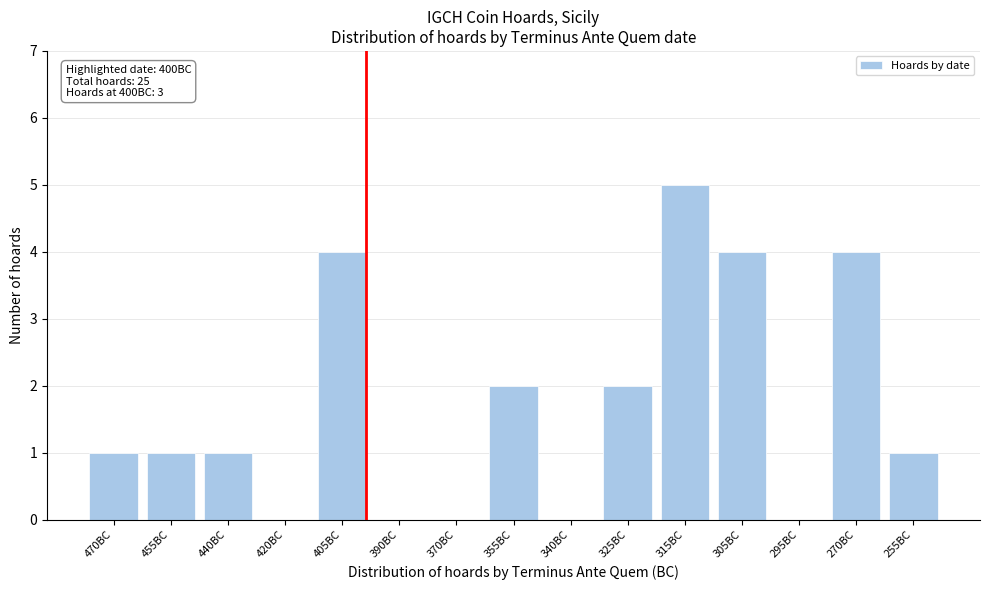

Reading left to right, what are all the values shown in this chart?

470BC=1	455BC=1	440BC=1	420BC=0	405BC=4	390BC=0	370BC=0	355BC=2	340BC=0	325BC=2	315BC=5	305BC=4	295BC=0	270BC=4	255BC=1